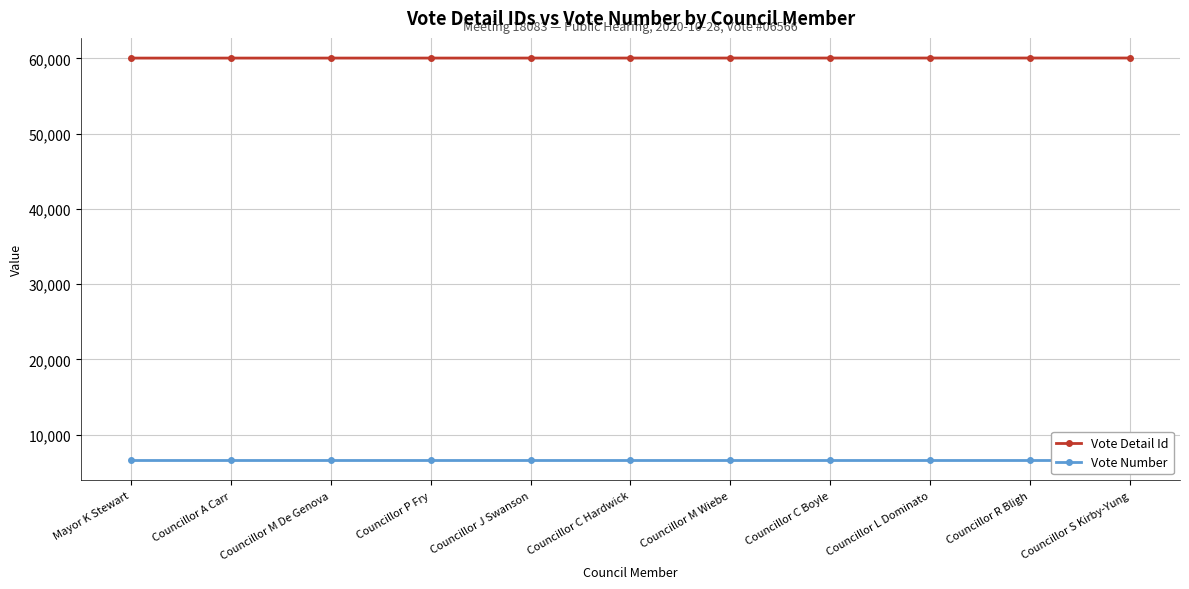

How many series are shown in this chart?

2